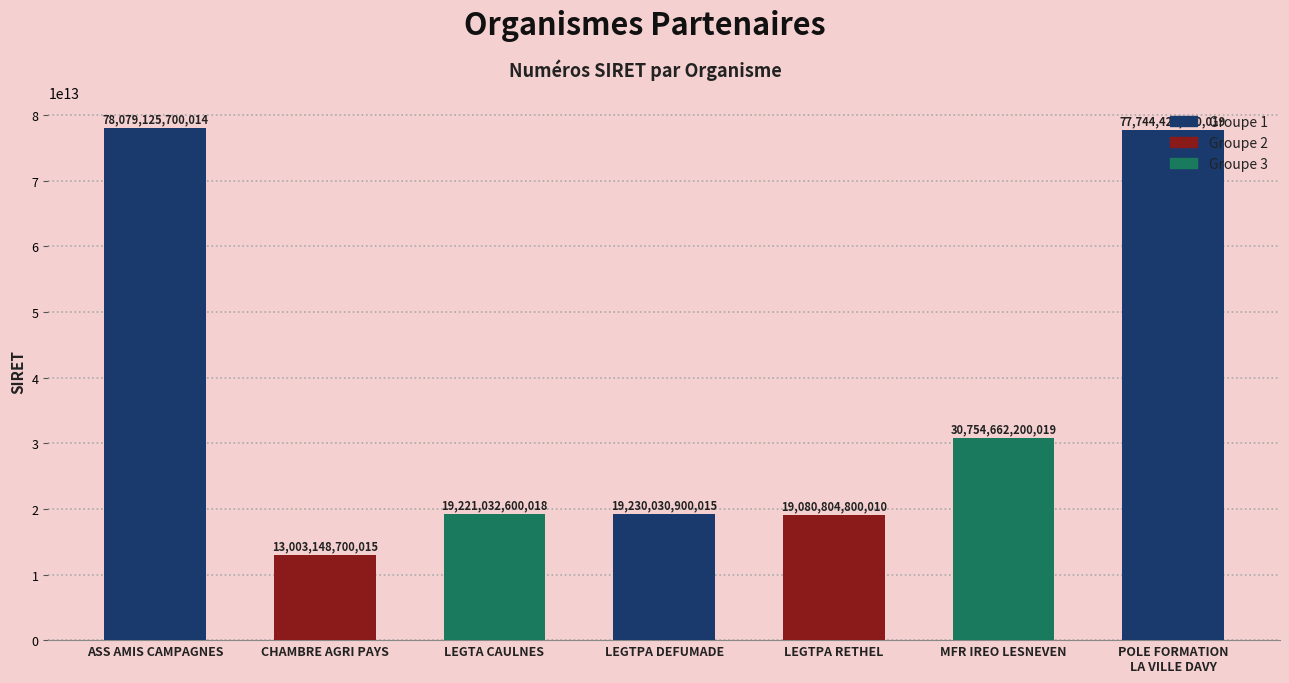

Between LEGTA CAULNES and LEGTPA DEFUMADE, which is larger?

LEGTPA DEFUMADE